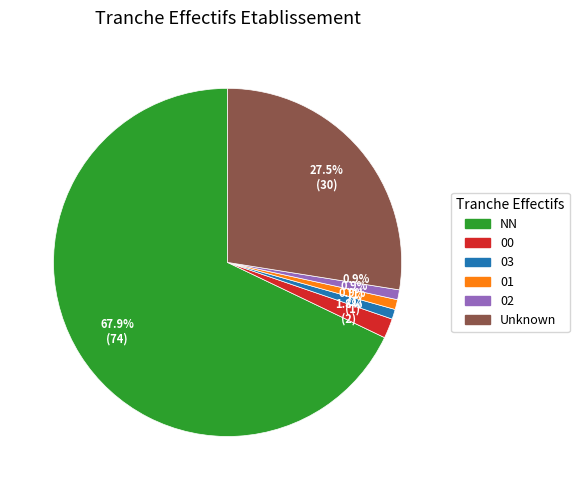

Between NN and 01, which is larger?

NN